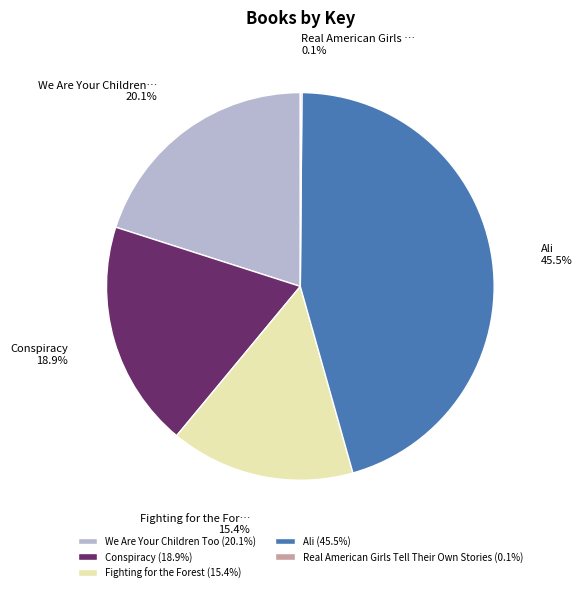

The Fighting for the Forest slice represents 15% of the pie. True or false?

True